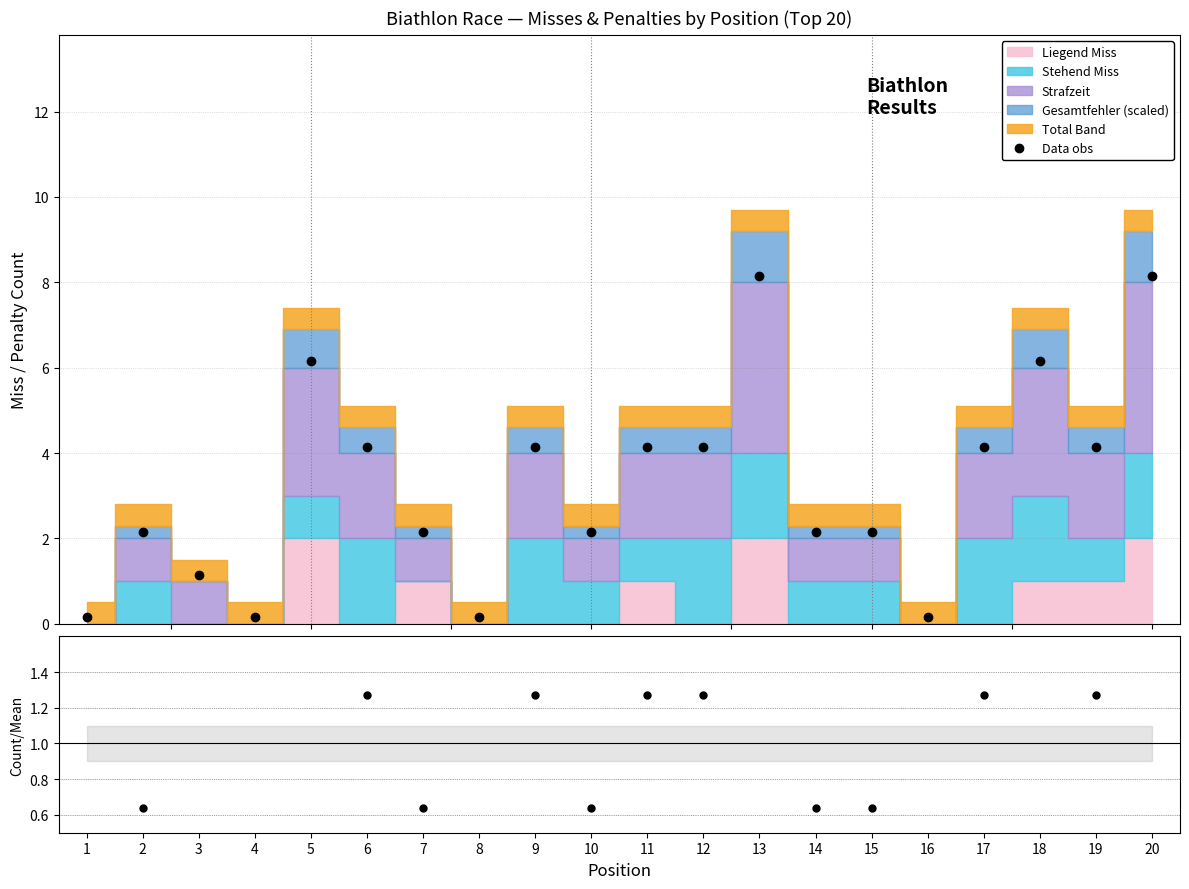

True or false: Data obs and Ratio cross at least once.

False